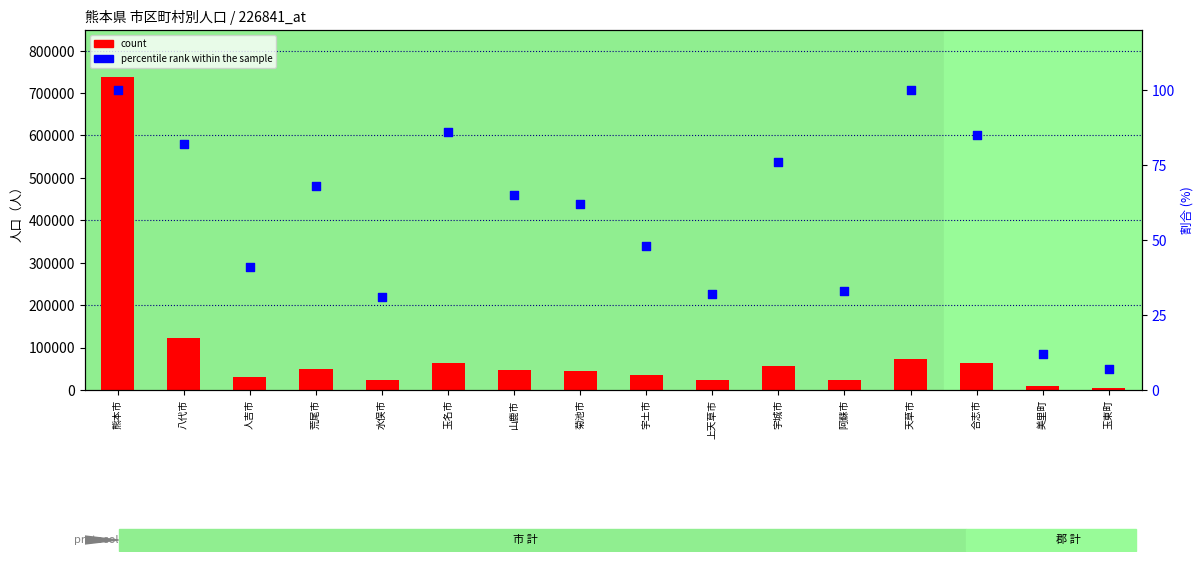

Is the value of count at 宇城市 greater than the value of percentile rank within the sample at 菊池市?

Yes